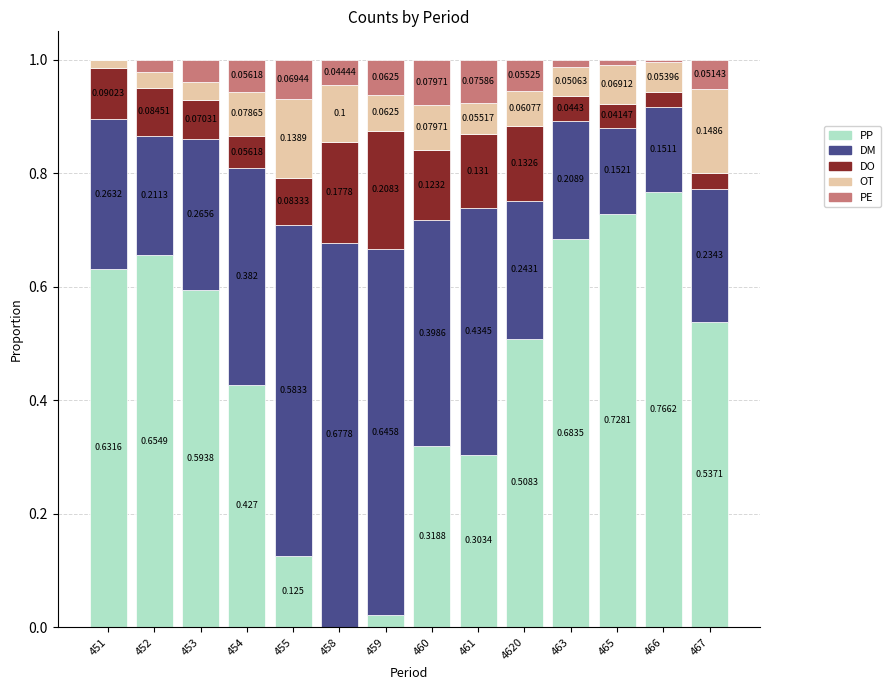

Count the number of categories in the chart.

14